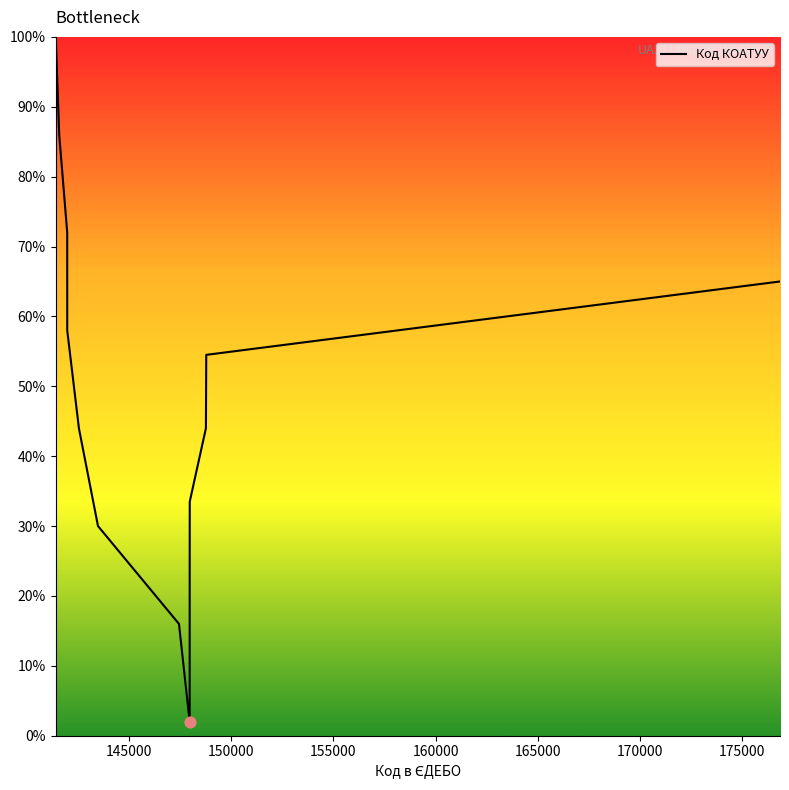

What is the minimum value shown in the chart?

2.0